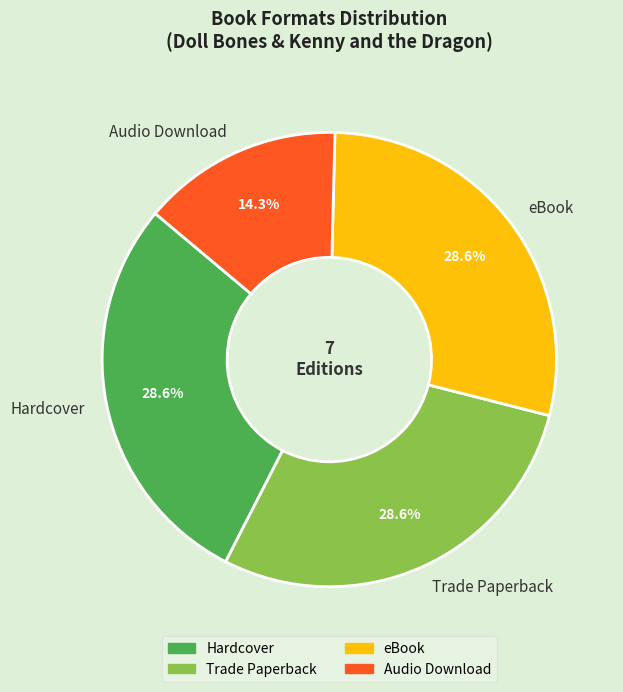

Approximately how many times larger is the value at Hardcover compared to eBook?

1.0